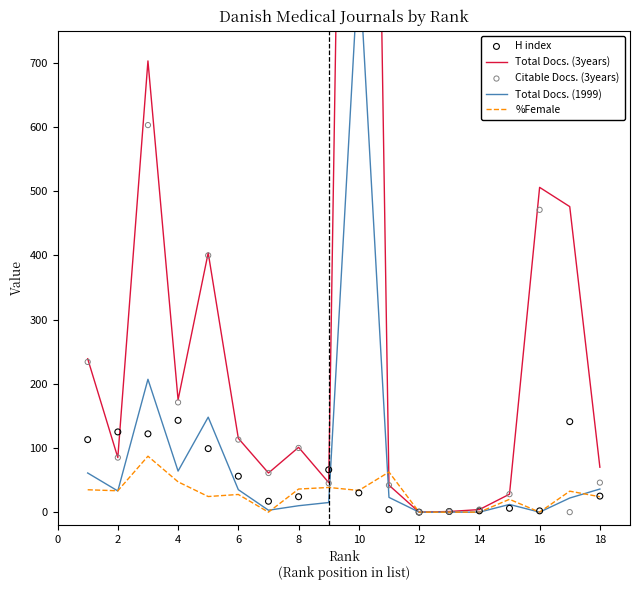

Which series contains the lowest Y value?

Total Docs. (3years)